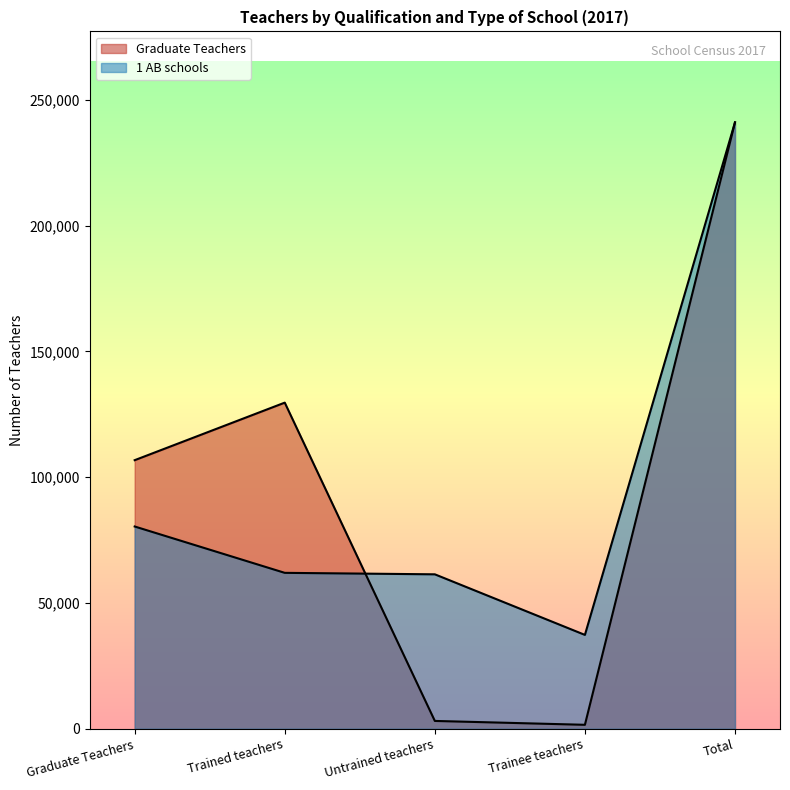

How many data points in 1 AB schools are above 61961?

2